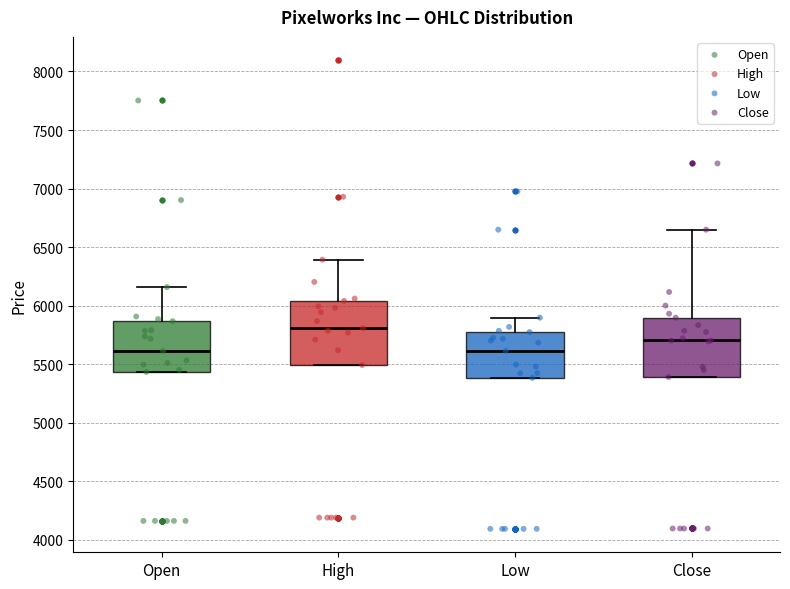

Where is the lower edge of the box for High on the y-axis? The values are not printed on the chart, so give them approximately, as read against the axis.

5500